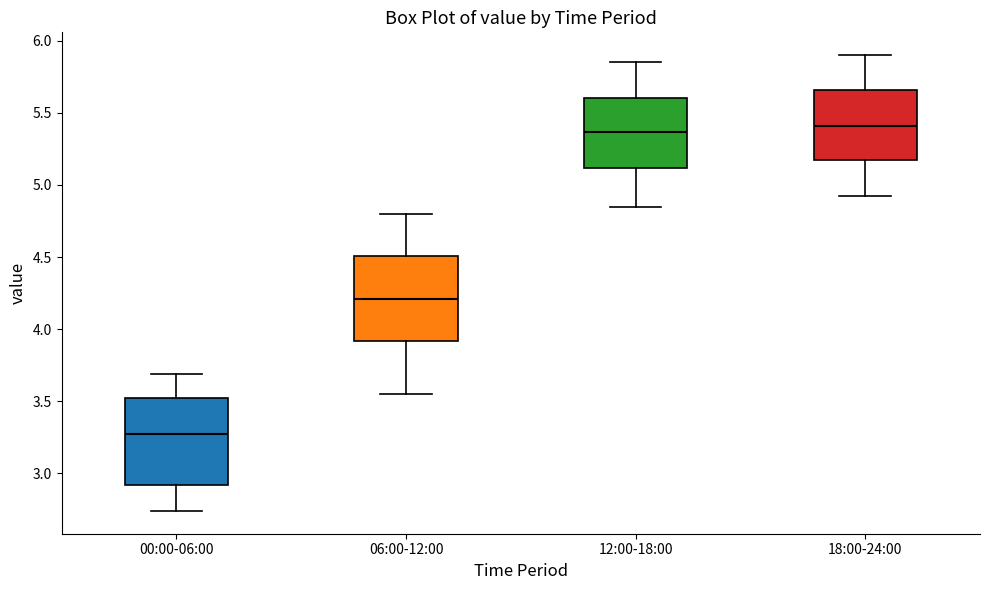

Where is the lower edge of the box for 06:00-12:00 on the y-axis? The values are not printed on the chart, so give them approximately, as read against the axis.

3.90